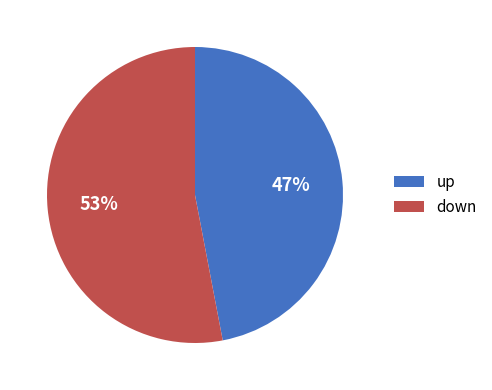

Which slice is the largest?

down